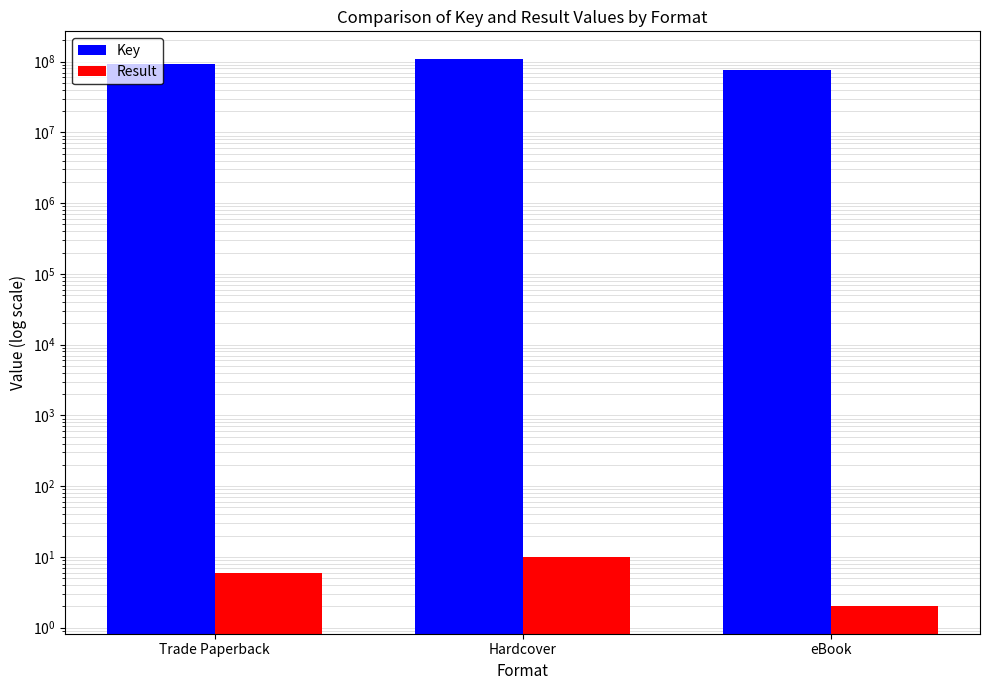

What is the label of the 3rd bar from the left?

eBook